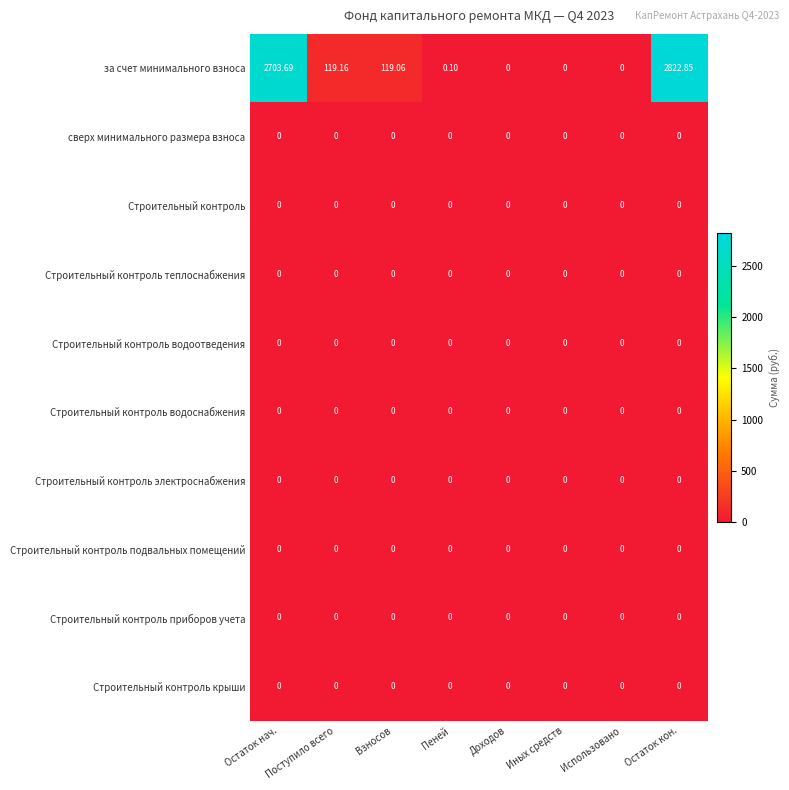

Where is за счет минимального взноса nearest to the value 1411?

Поступило всего